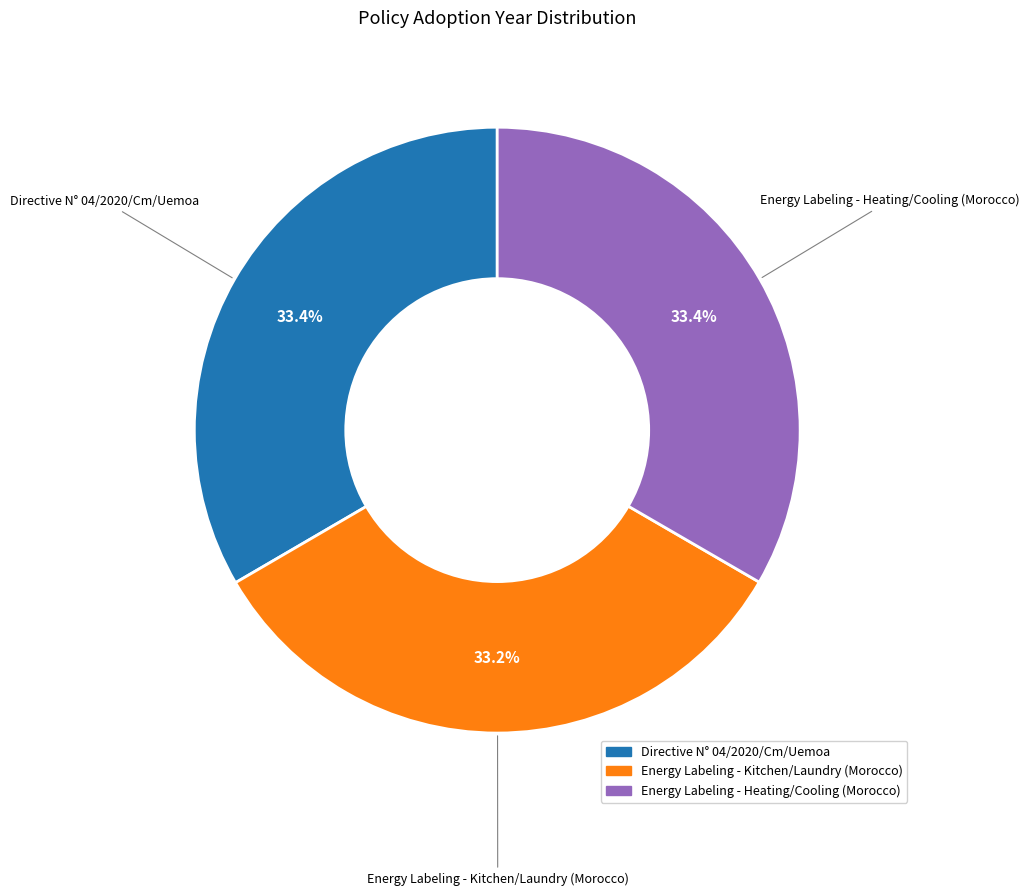

Combined, do Energy Labeling - Heating/Cooling (Morocco) and Directive N° 04/2020/Cm/Uemoa account for over 50%?

Yes